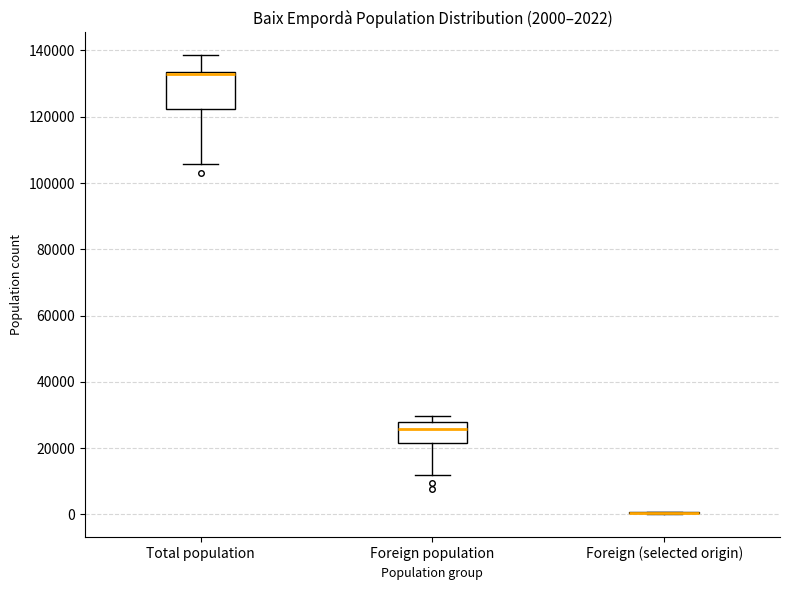

Which box is the tallest, from its lower edge to its upper edge?

Total population